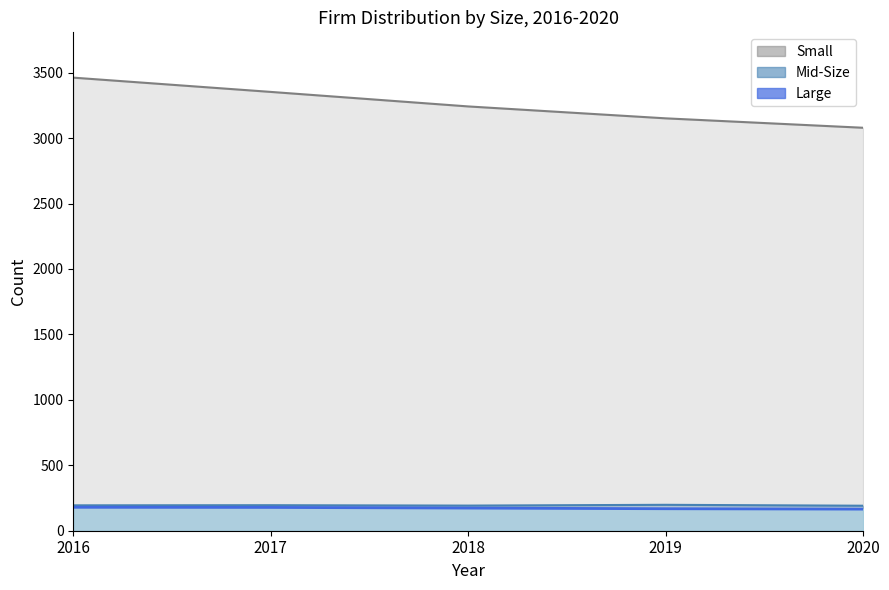

Does the chart display data point markers on the line(s)?

No